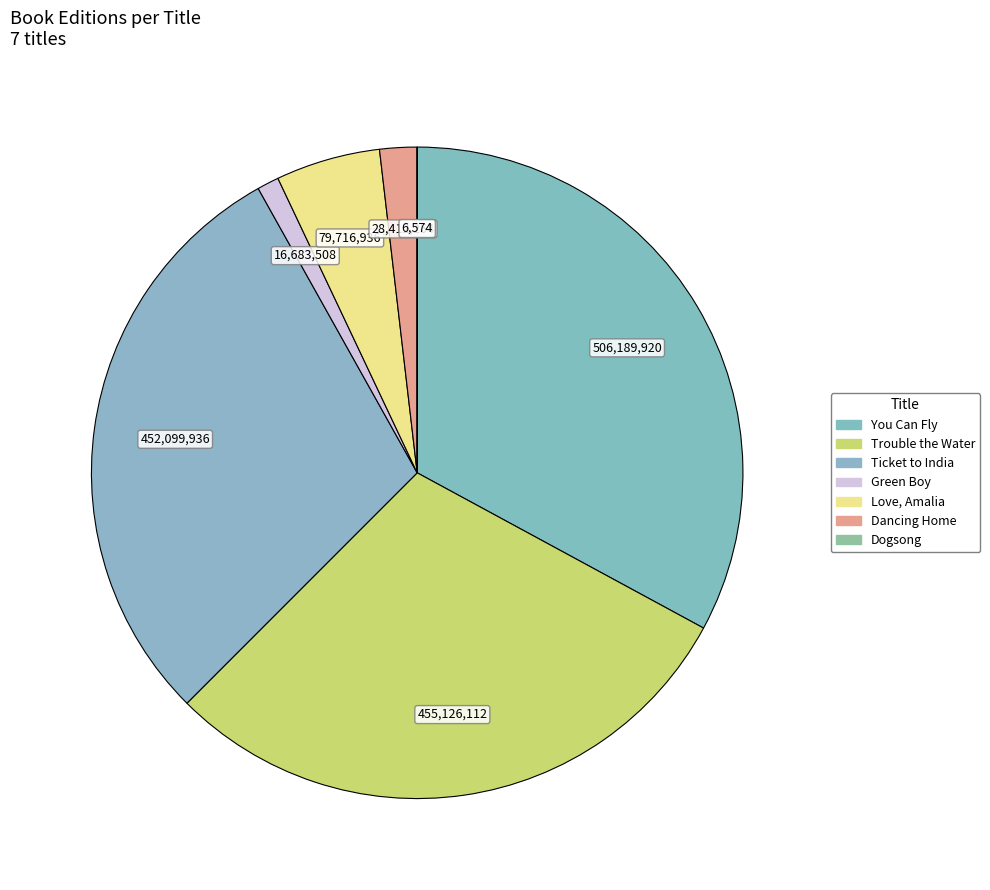

Which has a higher value, Dogsong or Love, Amalia?

Love, Amalia